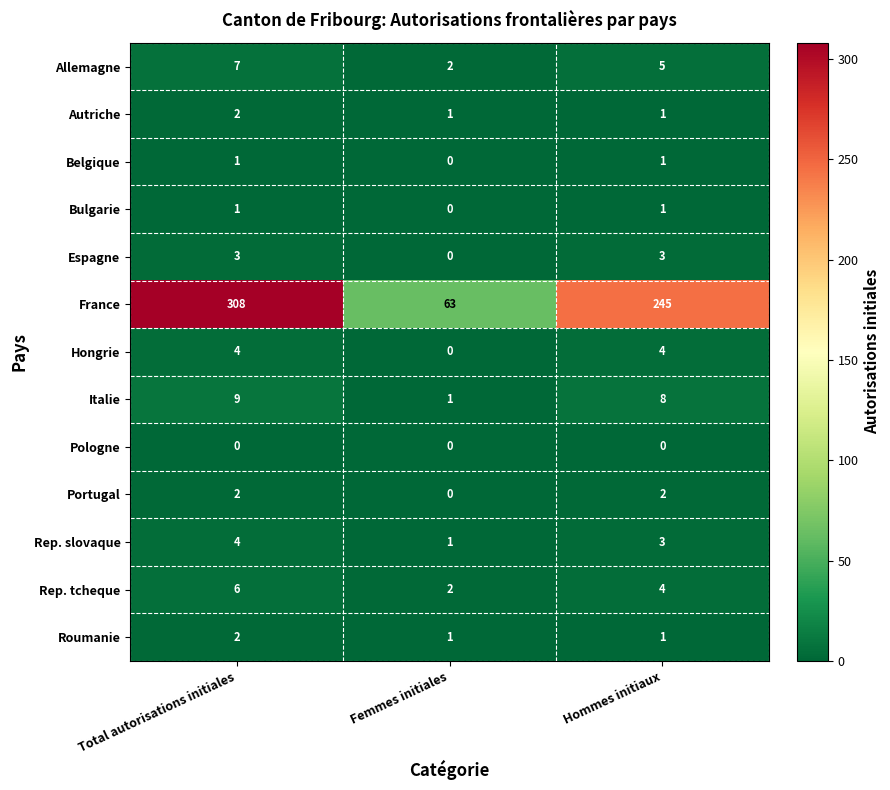

How many distinct data groups are displayed?

13